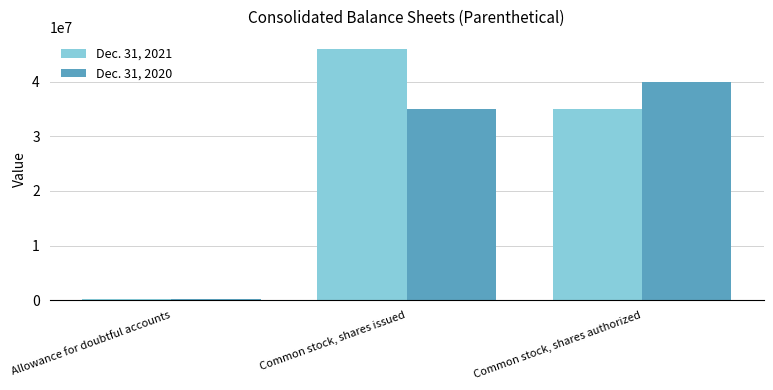

What is the difference between the Dec. 31, 2021 values at Common stock, shares issued and Common stock, shares authorized?

10810121